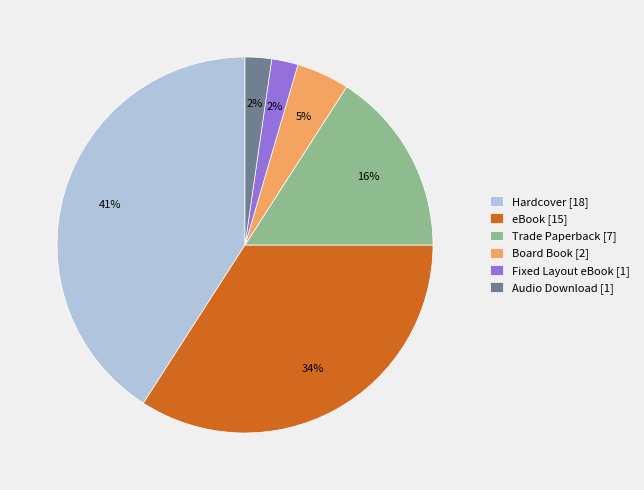

To the nearest percent, what is the average slice percentage?

17%